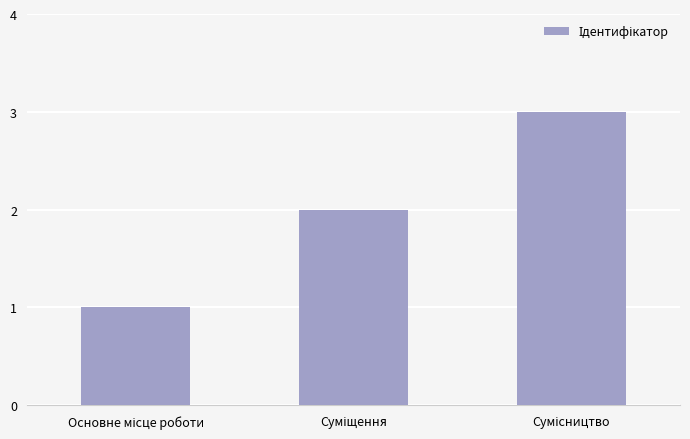

What is the sum of all values?

6